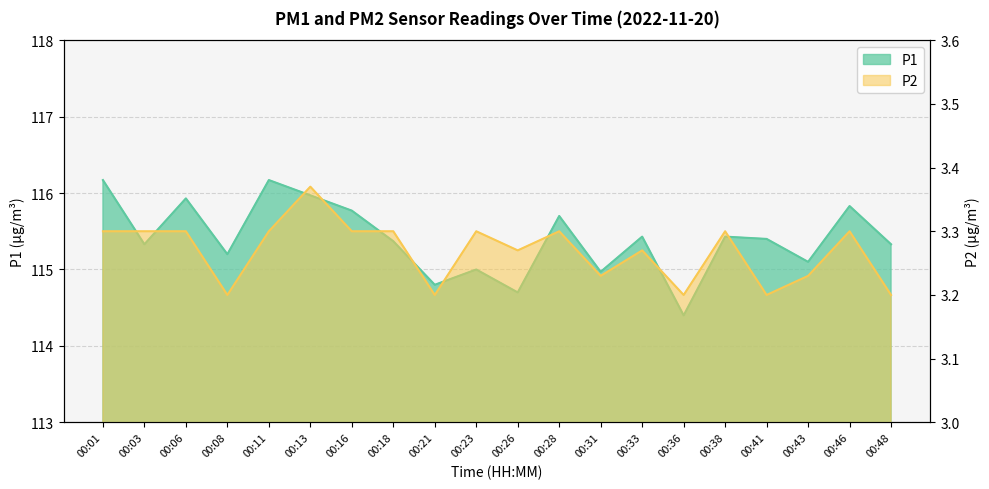

Does the chart have visible grid lines?

Yes